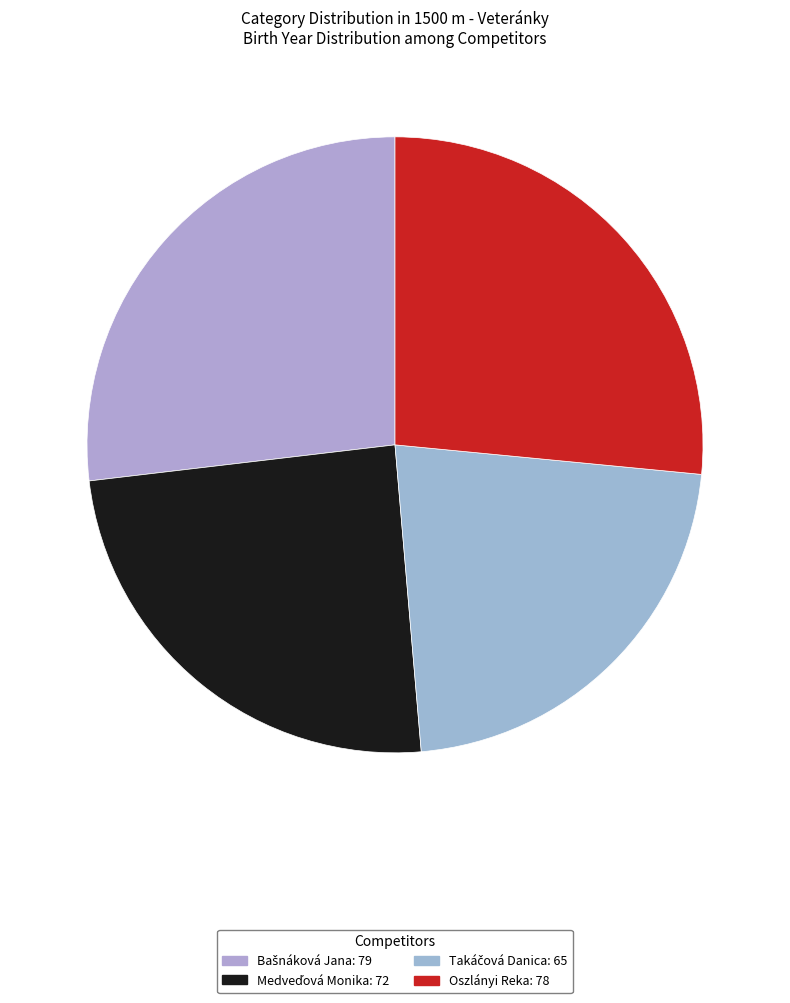

Count the number of slices in the pie.

4